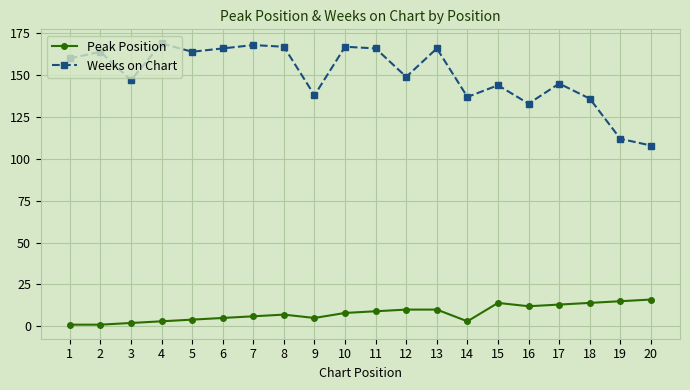

The value of Peak Position at 20 is 6. True or false?

False